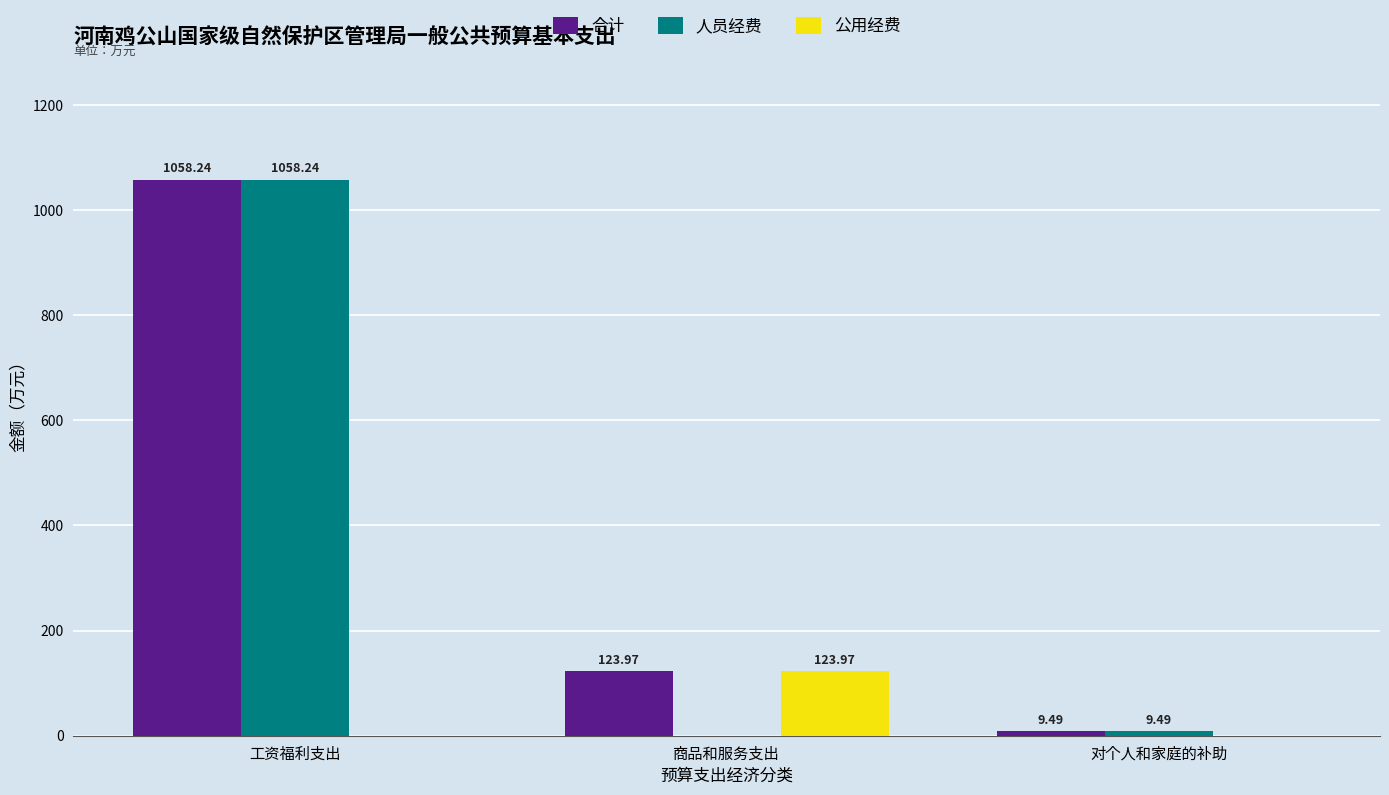

The value of 人员经费 at 工资福利支出 is 1410.6. True or false?

False